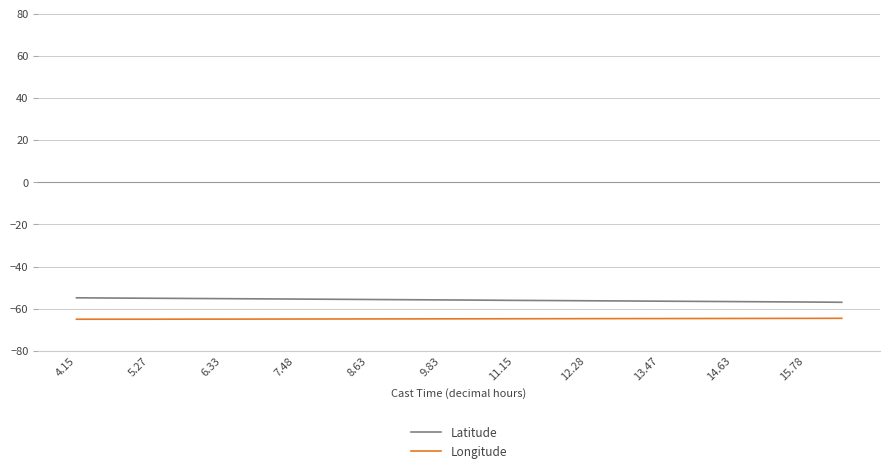

Rank the series by their maximum value, from lowest to highest.

Longitude, Latitude